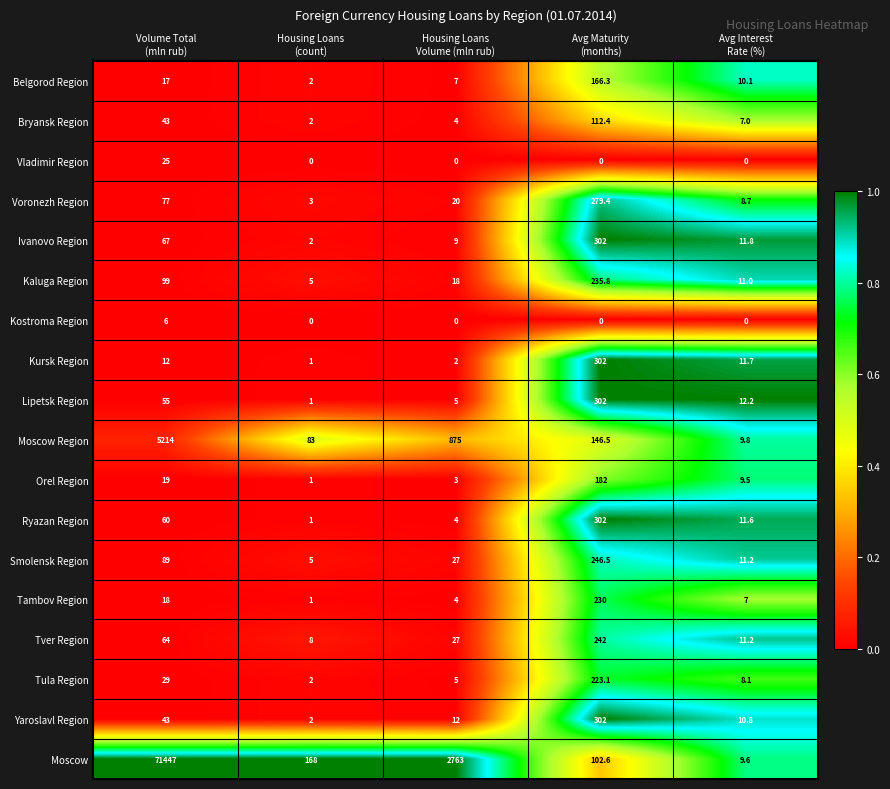

What is the difference between the highest and lowest values at Housing Loans
(count)?

168.0